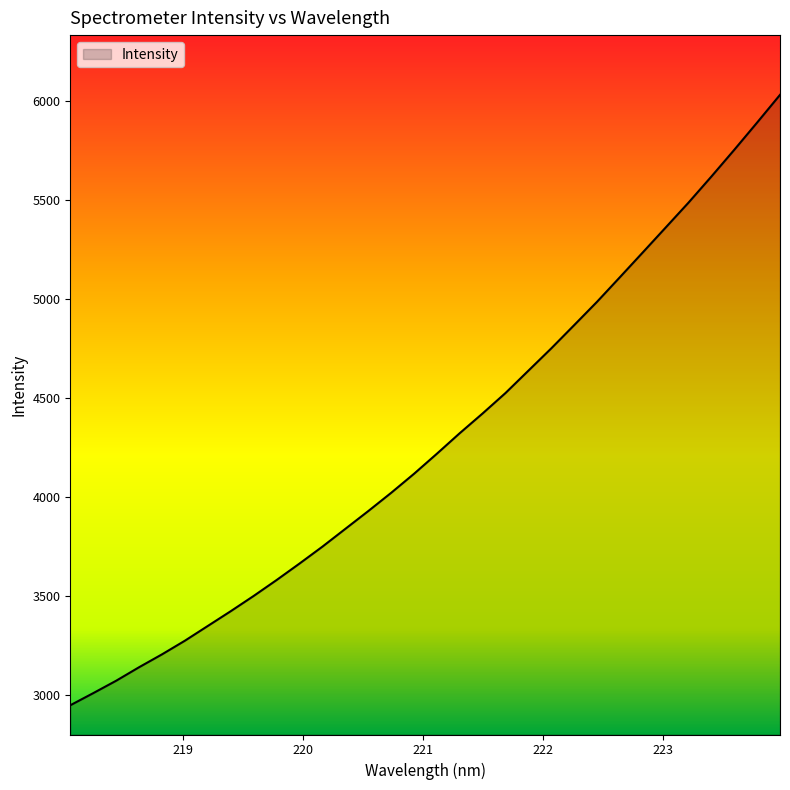

Does the chart display data point markers on the line(s)?

No